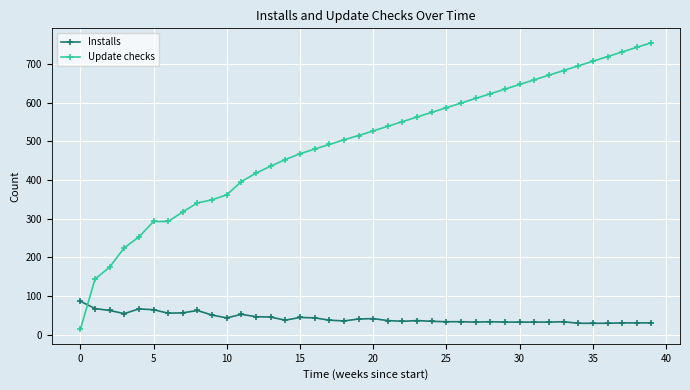

What is the difference between the second highest and minimum values in the Installs series?

38